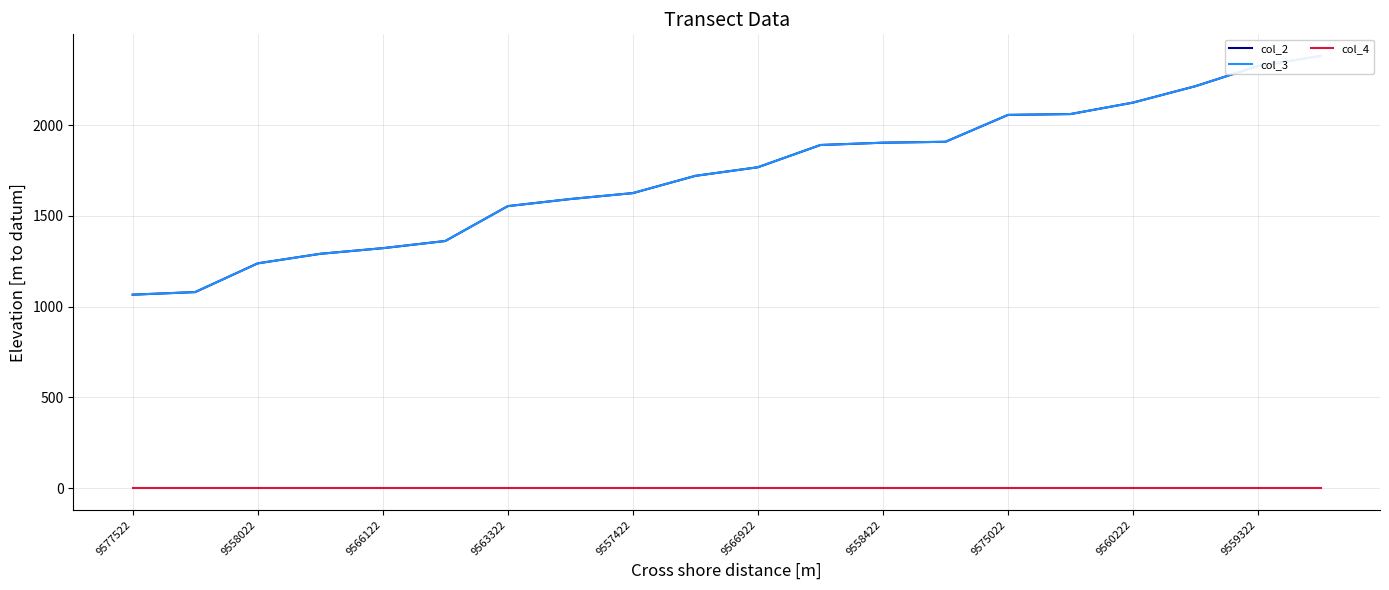

Where does the col_2 series first go above 1767?

9566922